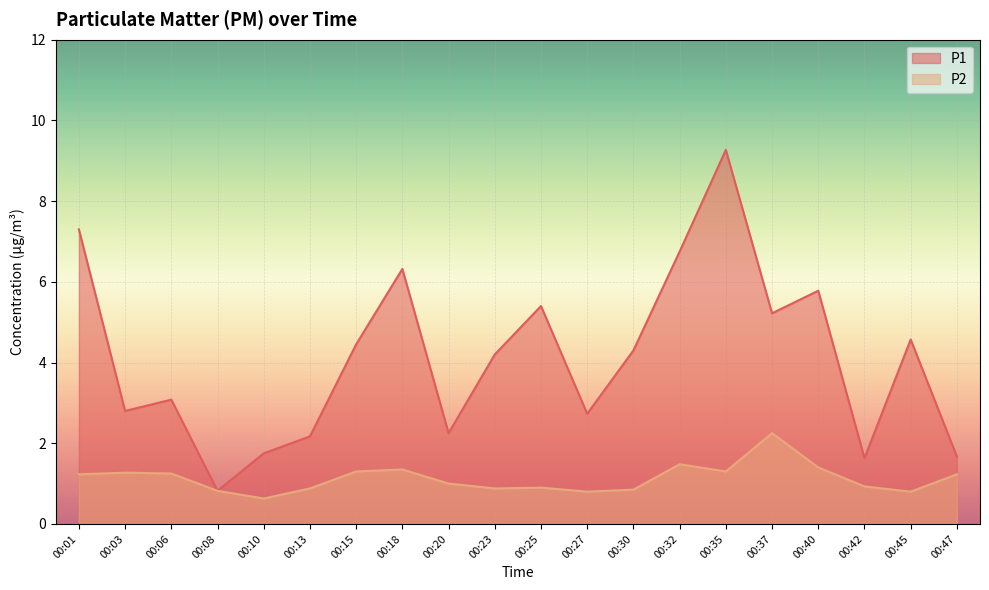

List the series in order of their overall mean, lowest first.

P2, P1